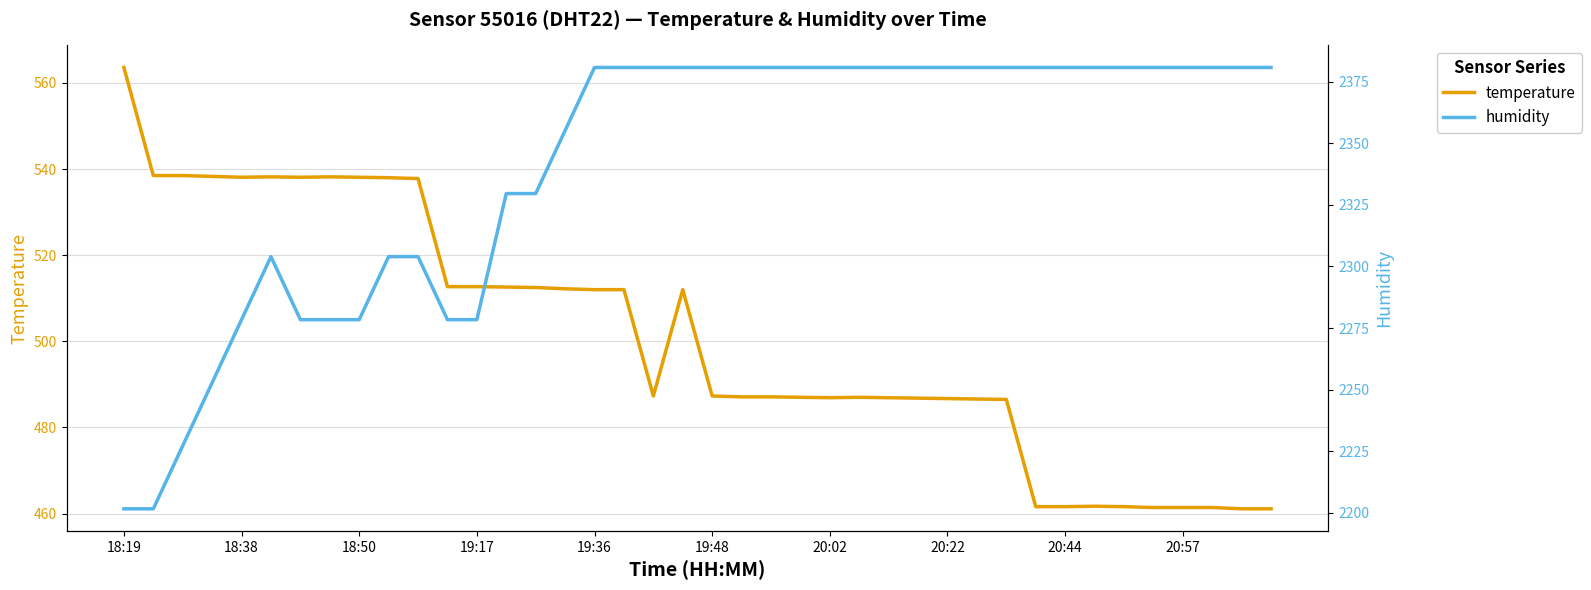

Rank the series by their average value, from highest to lowest.

humidity, temperature